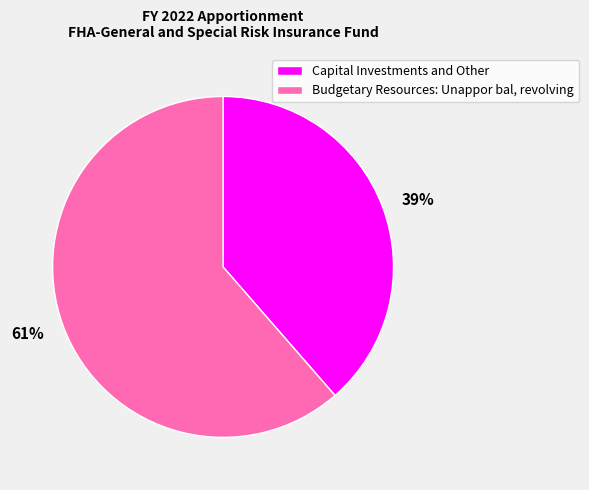

What is the majority slice?

61%